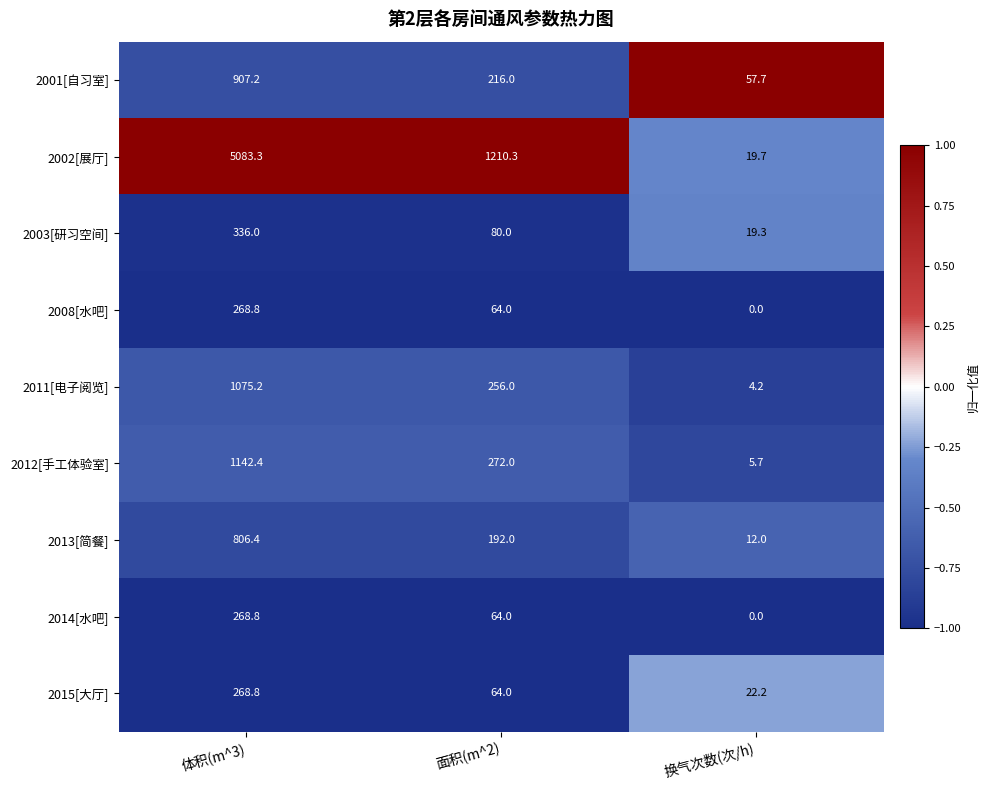

List the labels in order of 2012[手工体验室] value, smallest first.

换气次数(次/h), 面积(m^2), 体积(m^3)